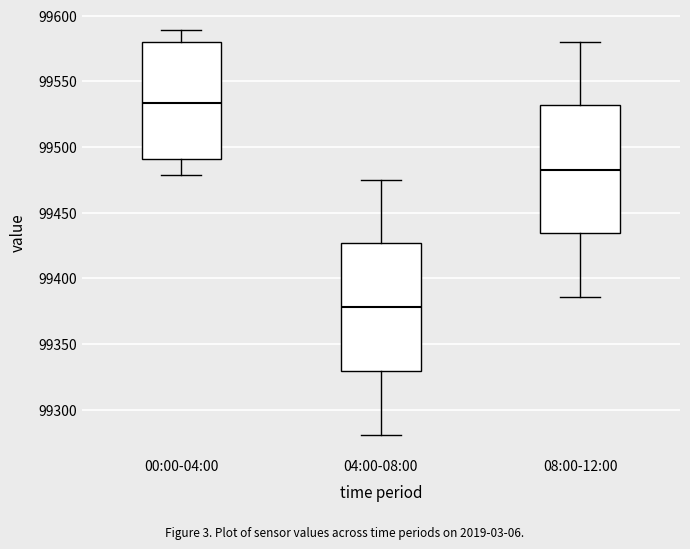

Reading left to right, read every box against the y-axis: the position of its median line, the range the box covers, and the ends of its whiskers. The values are not printed on the chart, so give them approximately, as read against the axis.

00:00-04:00: median 99535, box 99490 to 99580, whiskers 99480 to 99590
04:00-08:00: median 99380, box 99330 to 99425, whiskers 99280 to 99475
08:00-12:00: median 99485, box 99435 to 99530, whiskers 99385 to 99580